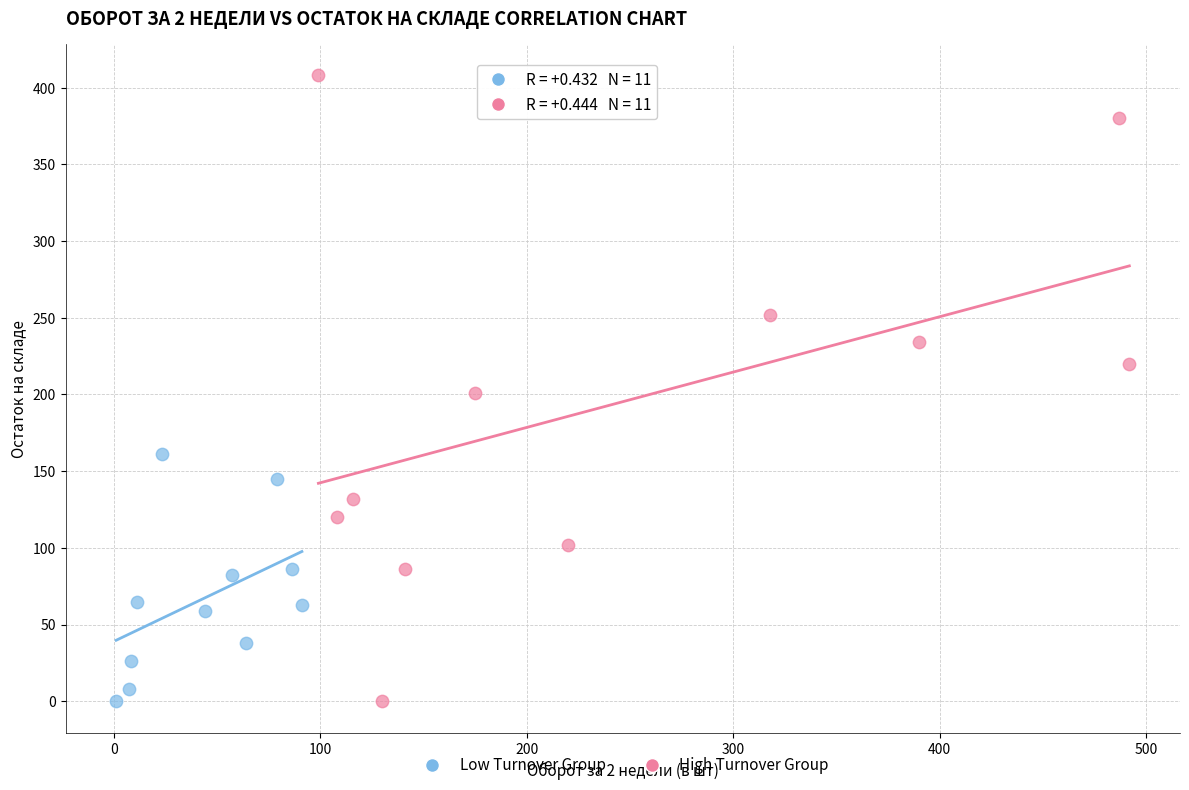

Which series has the largest Y range (max minus min)?

High Turnover Group